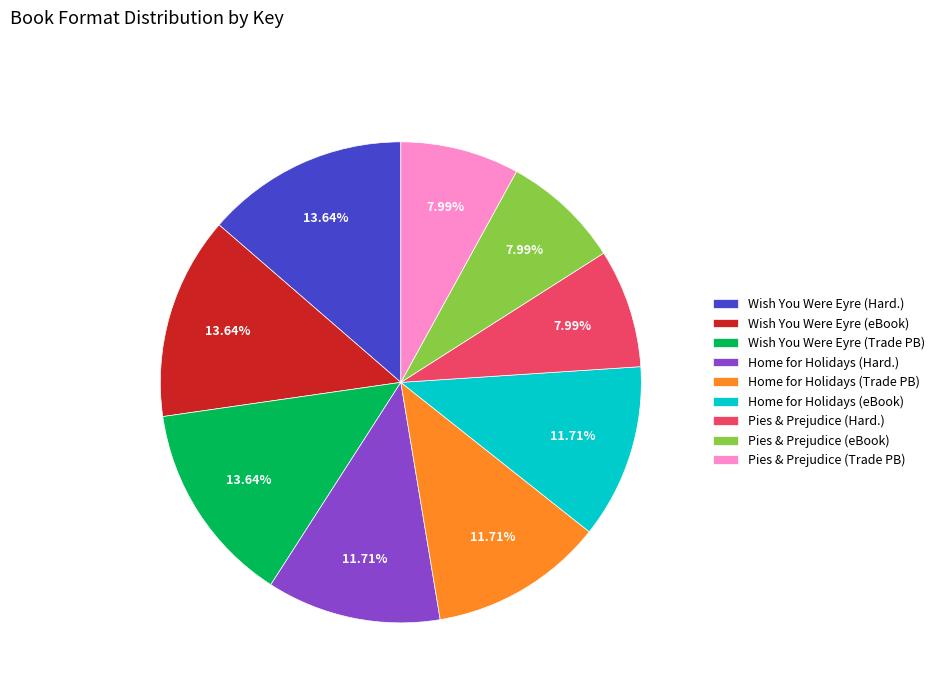

Does Pies & Prejudice (Trade PB) represent more than half of the total?

No